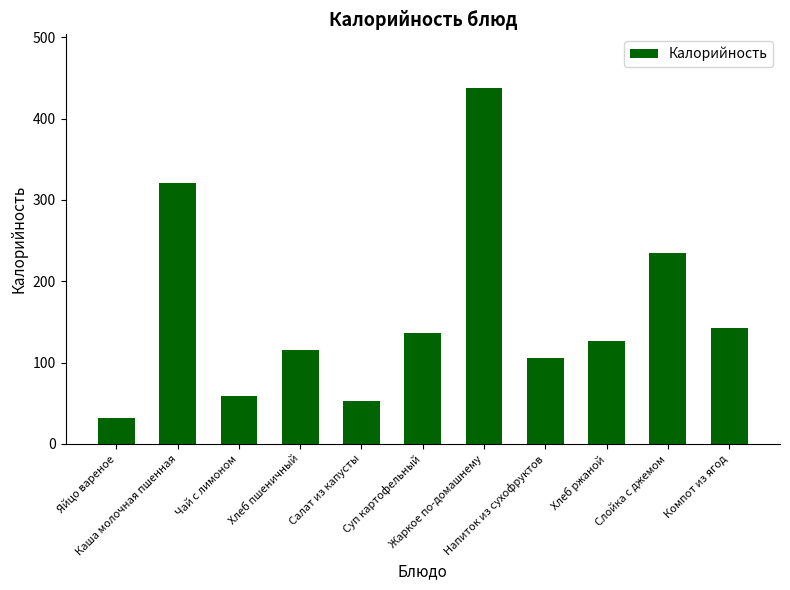

What is the minimum value shown in the chart?

32